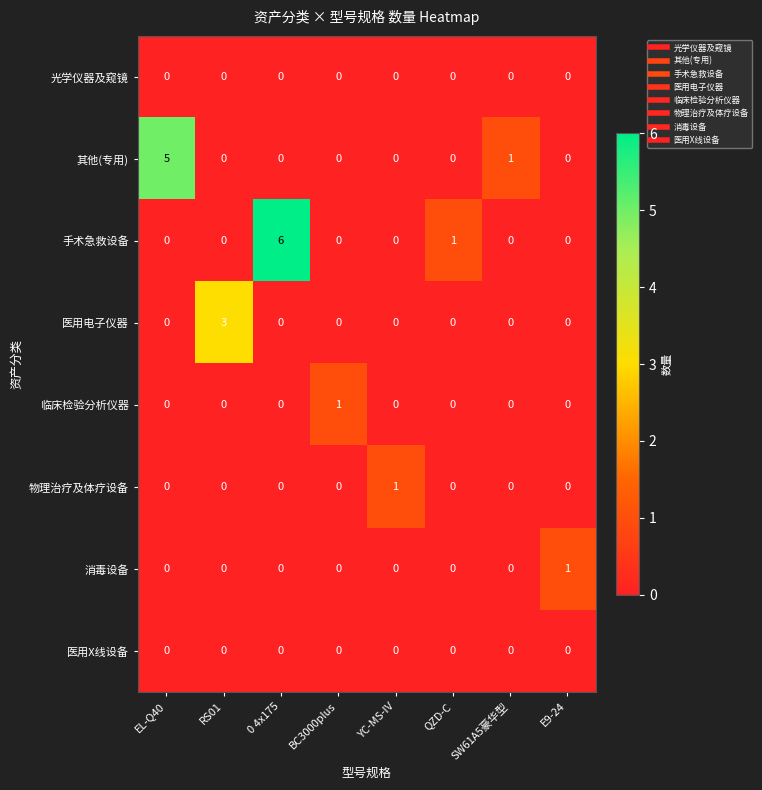

Is it true that 医用电子仪器 equals 0 at EL-Q40?

True